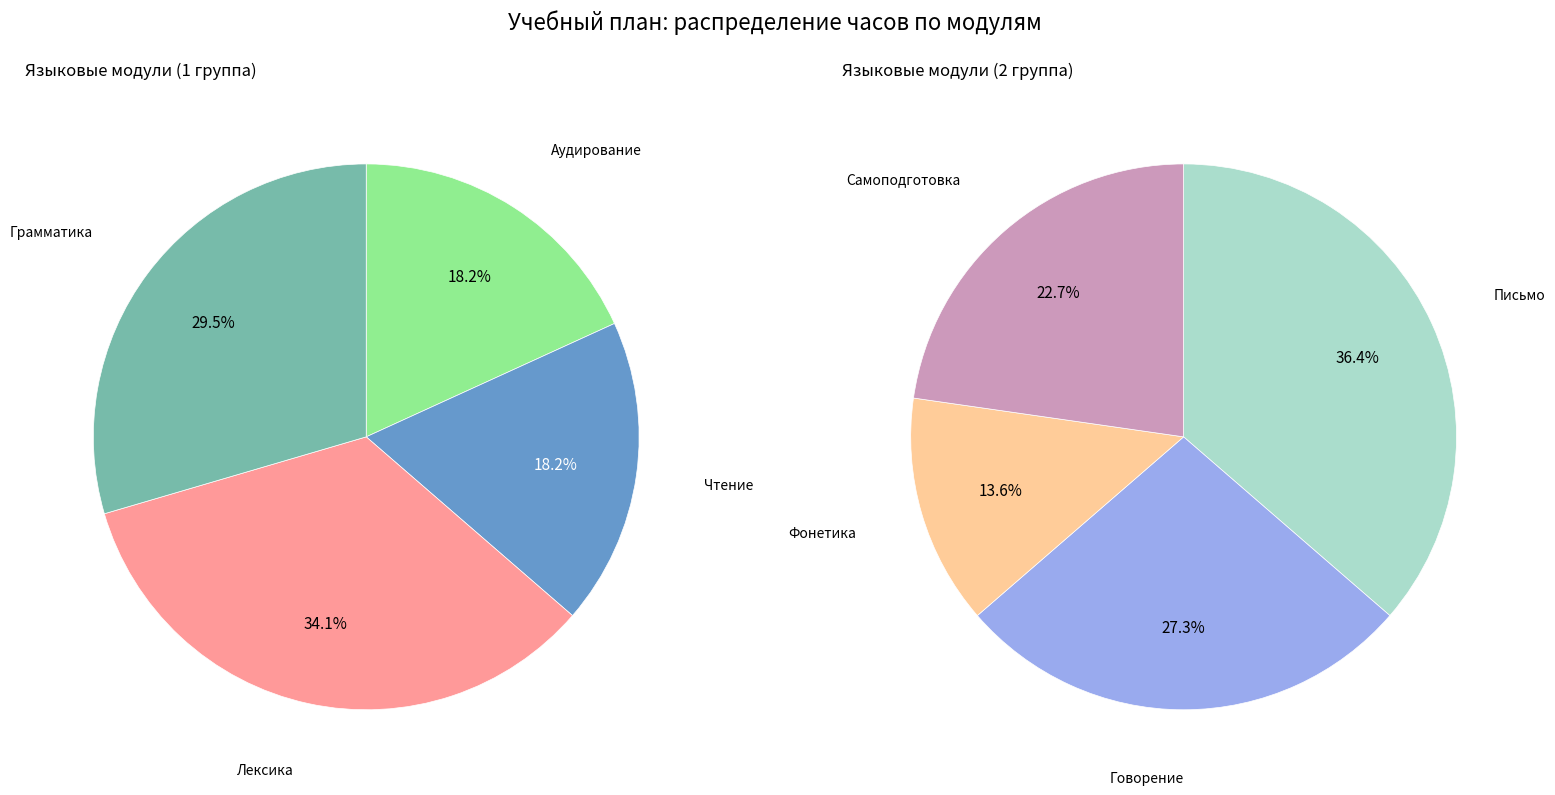

Which slice is the smallest?

Фонетика